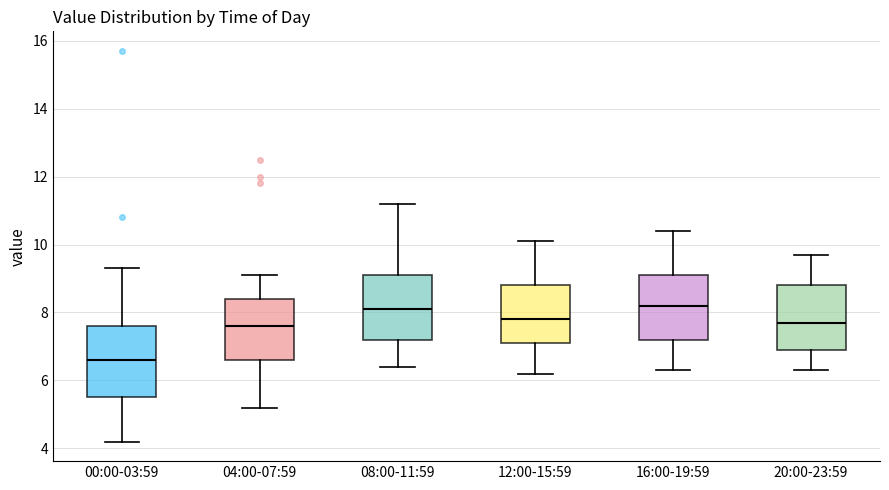

Reading left to right, read every box against the y-axis: the position of its median line, the range the box covers, and the ends of its whiskers. The values are not printed on the chart, so give them approximately, as read against the axis.

00:00-03:59: median 6.6, box 5.6 to 7.6, whiskers 4.2 to 9.4
04:00-07:59: median 7.6, box 6.6 to 8.4, whiskers 5.2 to 9.2
08:00-11:59: median 8.2, box 7.2 to 9.2, whiskers 6.4 to 11.2
12:00-15:59: median 7.8, box 7.2 to 8.8, whiskers 6.2 to 10.2
16:00-19:59: median 8.2, box 7.2 to 9.2, whiskers 6.4 to 10.4
20:00-23:59: median 7.8, box 7.0 to 8.8, whiskers 6.4 to 9.8